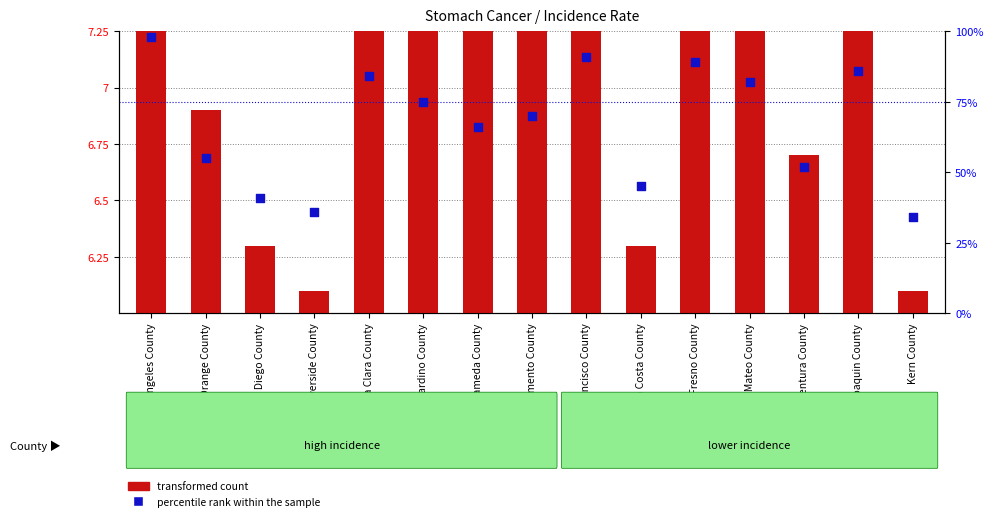

What is the total value across all series at San Diego County?

47.3